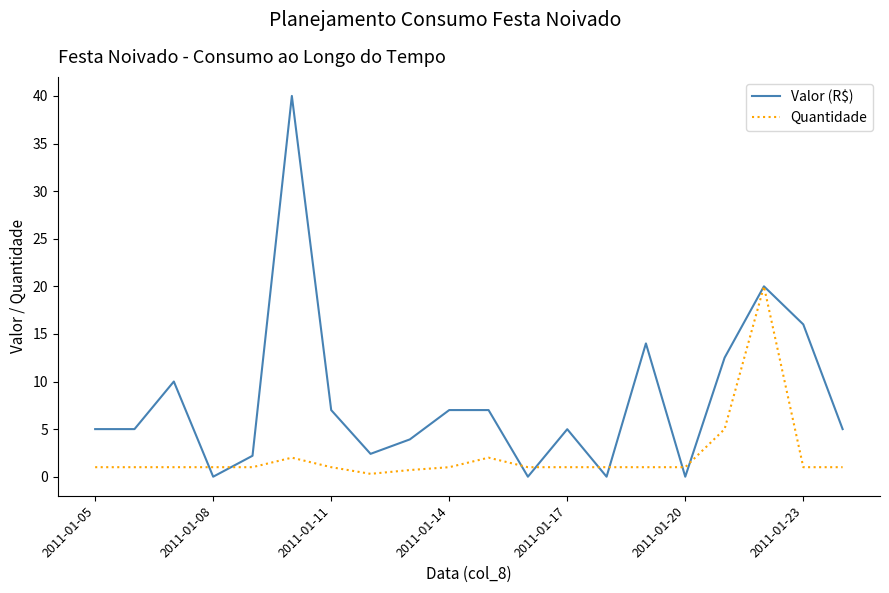

How many lines are shown in the chart?

2